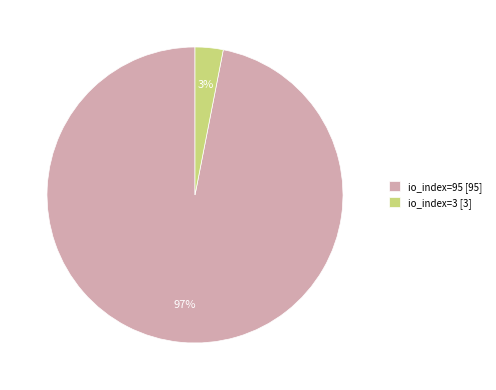

Which slice is the smallest?

io_index=3